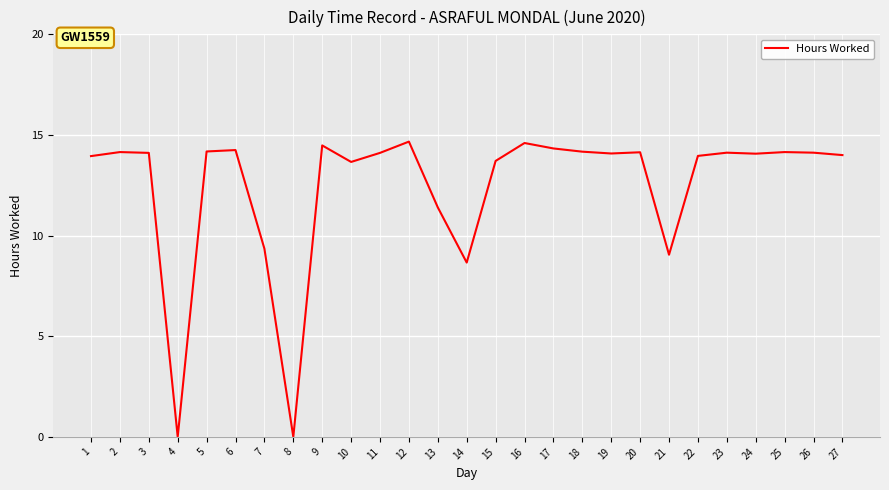

Approximately how many times larger is the value at 16 compared to 20?

1.0